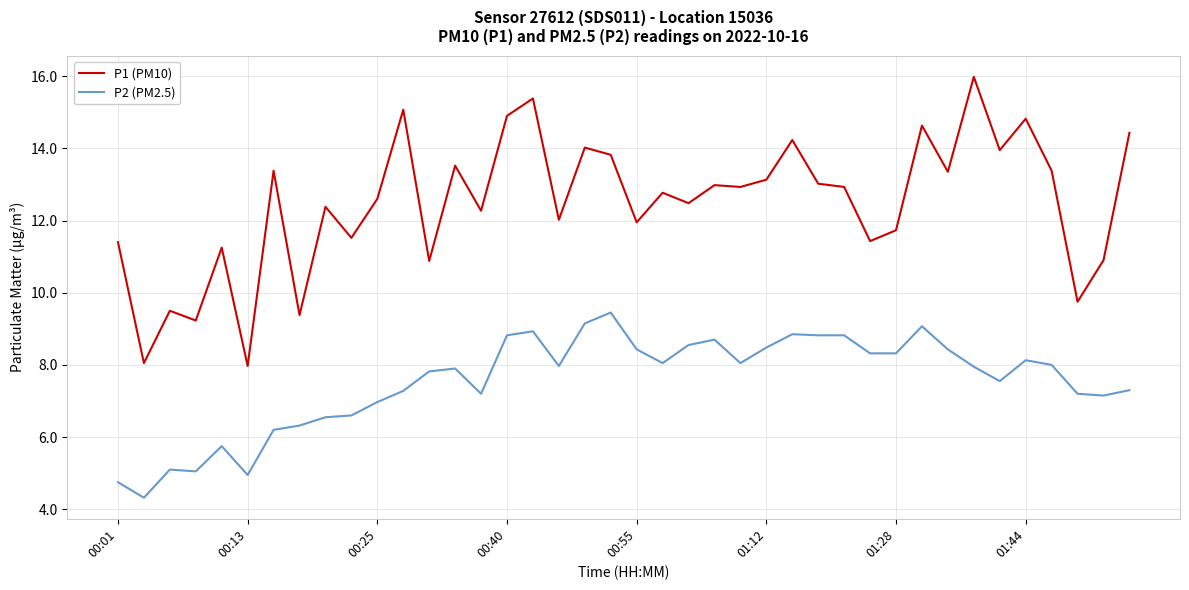

Which series has the largest total across all categories?

P1 (PM10)